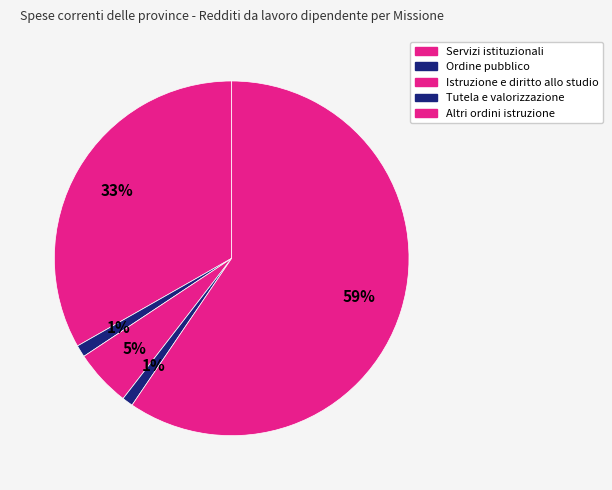

Count the number of slices in the pie.

5